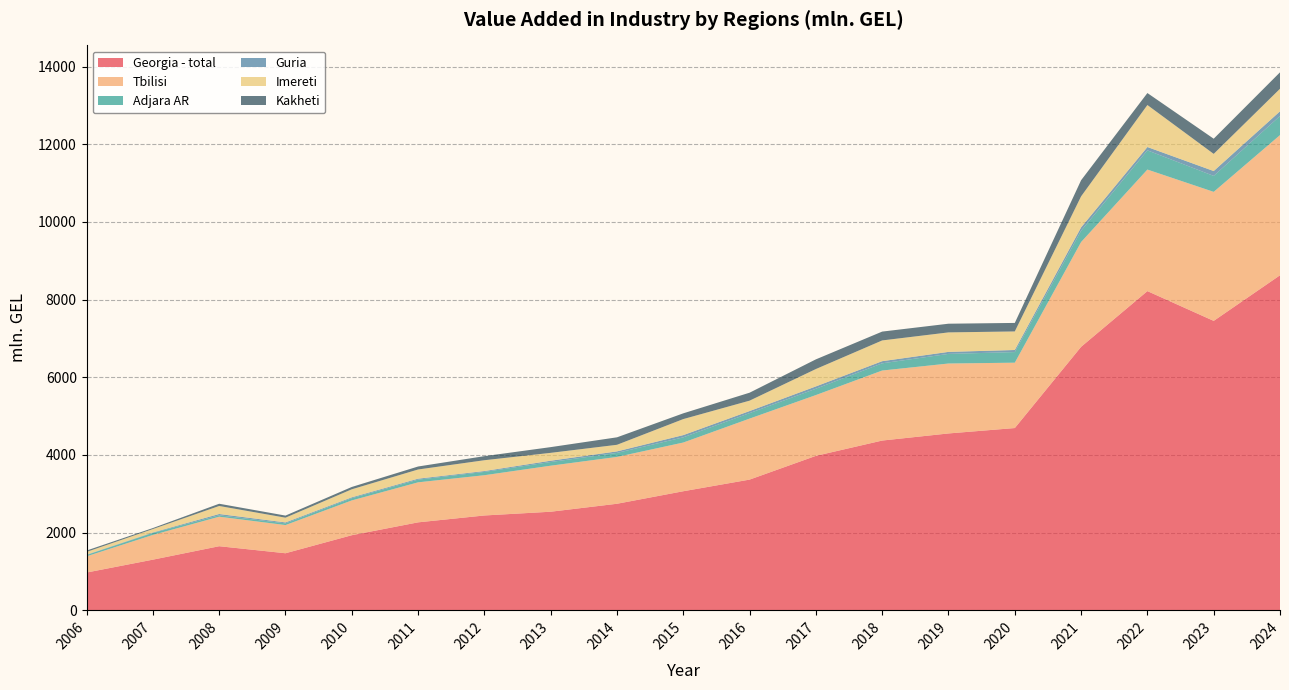

Reading left to right, transcribe all the data shown in this chart.

Georgia - total: 973.4	1304.9	1651.0	1469.9	1934.2	2265.4	2442.4	2538.9	2743.9	3066.2	3365.9	3977.2	4371.2	4554.0	4693.1	6783.9	8218.3	7451.8	8625.7
Tbilisi: 417.2	637.1	759.8	725.6	895.5	1030.1	1036.1	1184.9	1205.6	1253.9	1570.0	1565.0	1802.5	1800.3	1682.4	2697.4	3129.0	3321.2	3608.6
Adjara AR: 34.4	50.4	35.6	43.5	57.7	69.4	85.6	94.6	103.4	133.9	141.5	163.1	185.7	247.4	273.3	290.9	494.5	410.7	491.7
Guria: 9.3	12.8	34.0	24.5	22.0	24.4	22.0	33.8	39.2	57.6	53.3	59.8	55.1	52.1	53.5	87.1	85.8	125.6	120.8
Imereti: 70.1	87.7	206.3	122.0	206.9	236.6	278.6	202.3	169.8	412.2	267.5	447.2	533.9	501.5	477.7	798.0	1081.2	441.4	580.2
Kakheti: 35.3	25.8	57.6	53.9	60.0	77.2	104.6	147.4	192.4	148.2	204.8	249.0	227.7	223.7	219.1	414.9	308.2	390.7	423.6